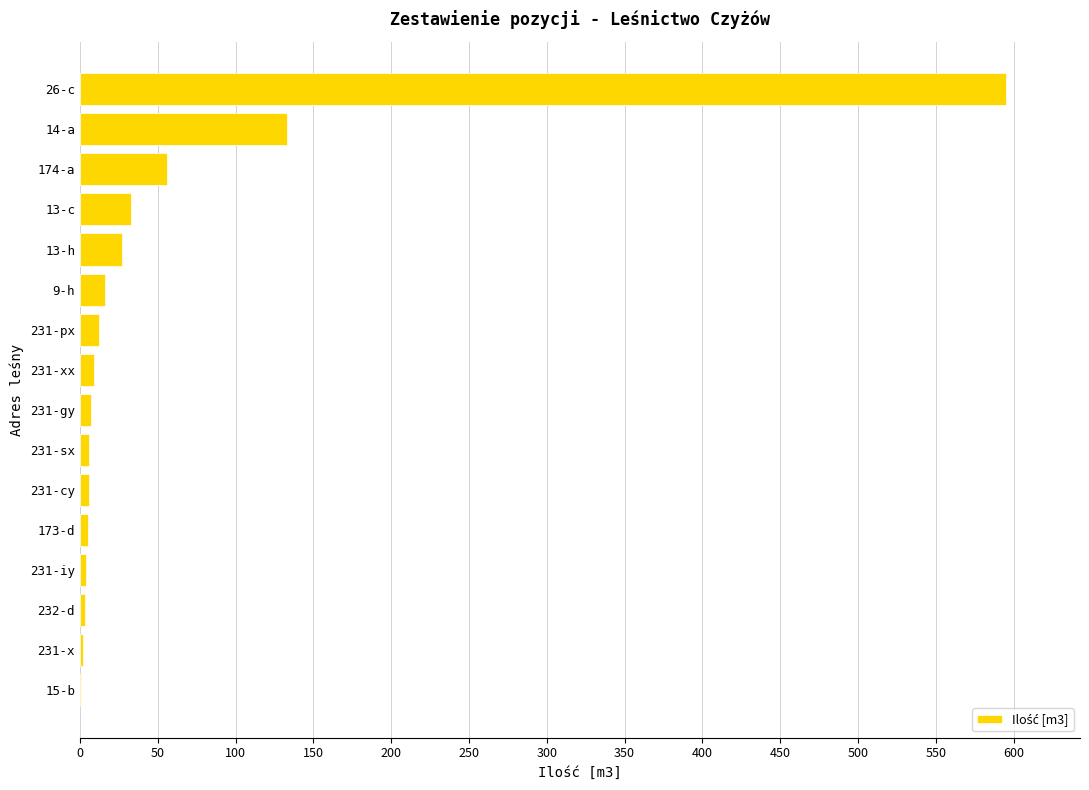

Which has a higher value, 9-h or 14-a?

14-a